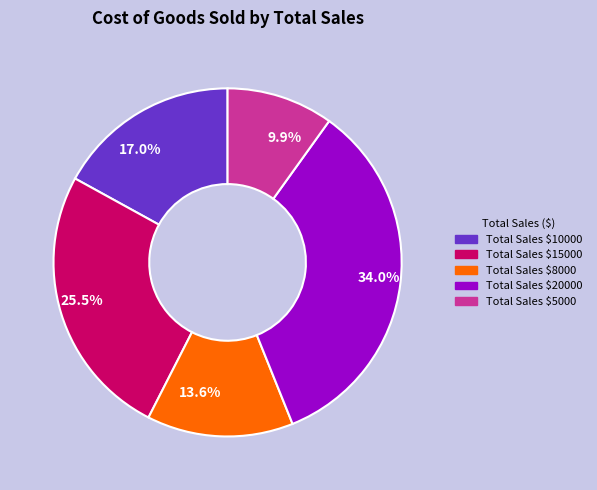

Is there any slice that represents more than half of the pie?

No